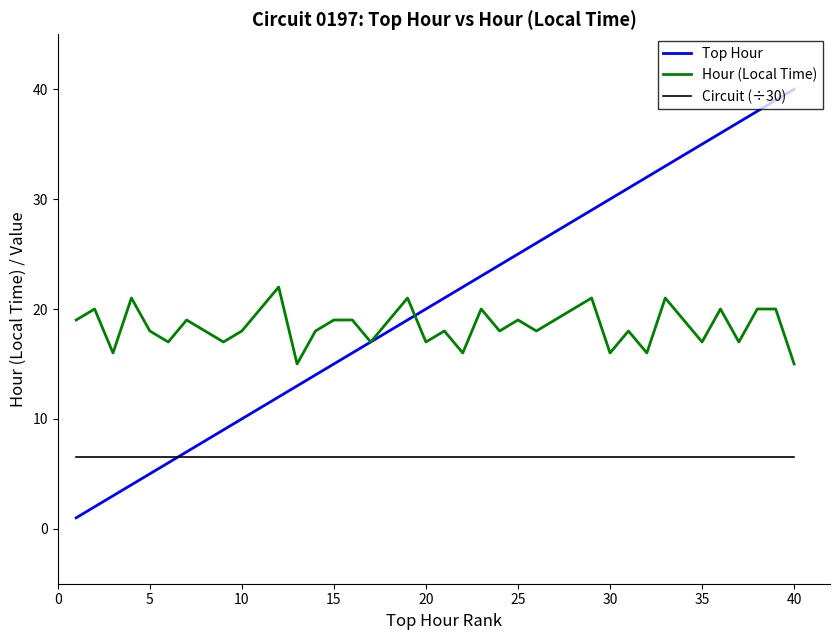

True or false: Top Hour has more than 0 points higher than both neighbors.

False